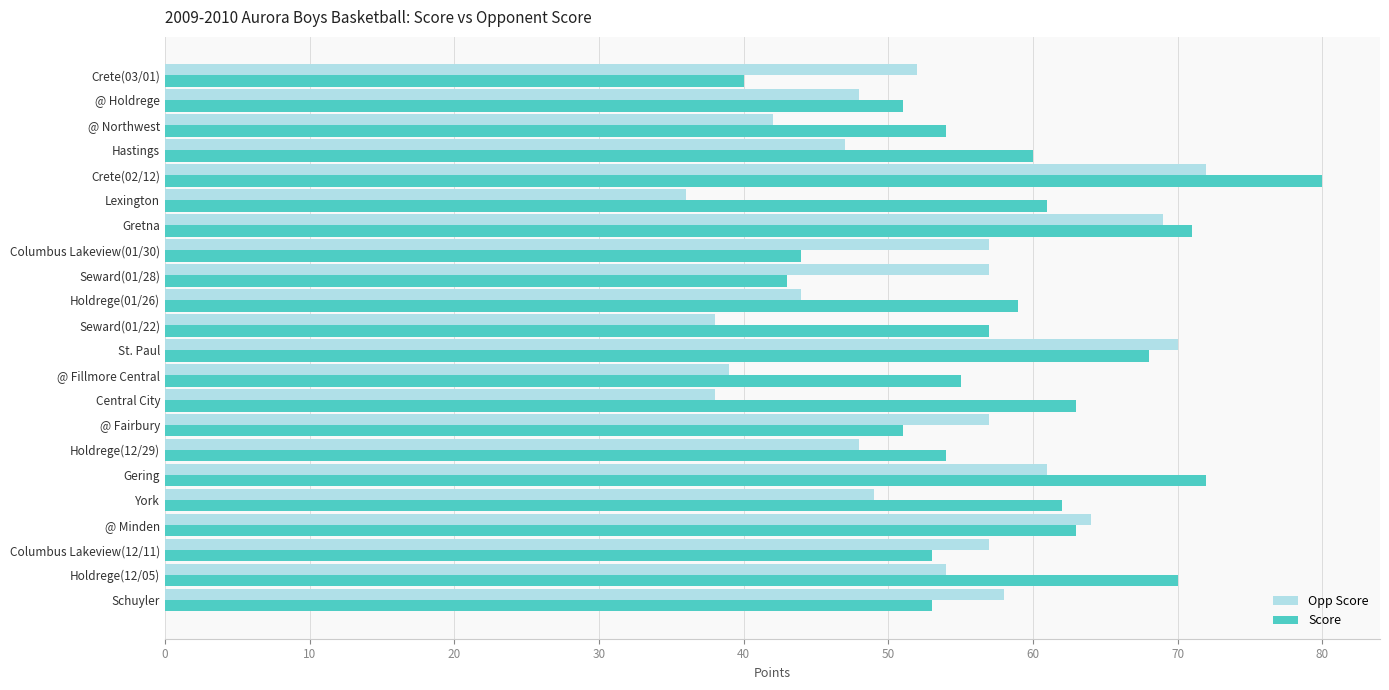

Which series has the widest spread of values?

Score